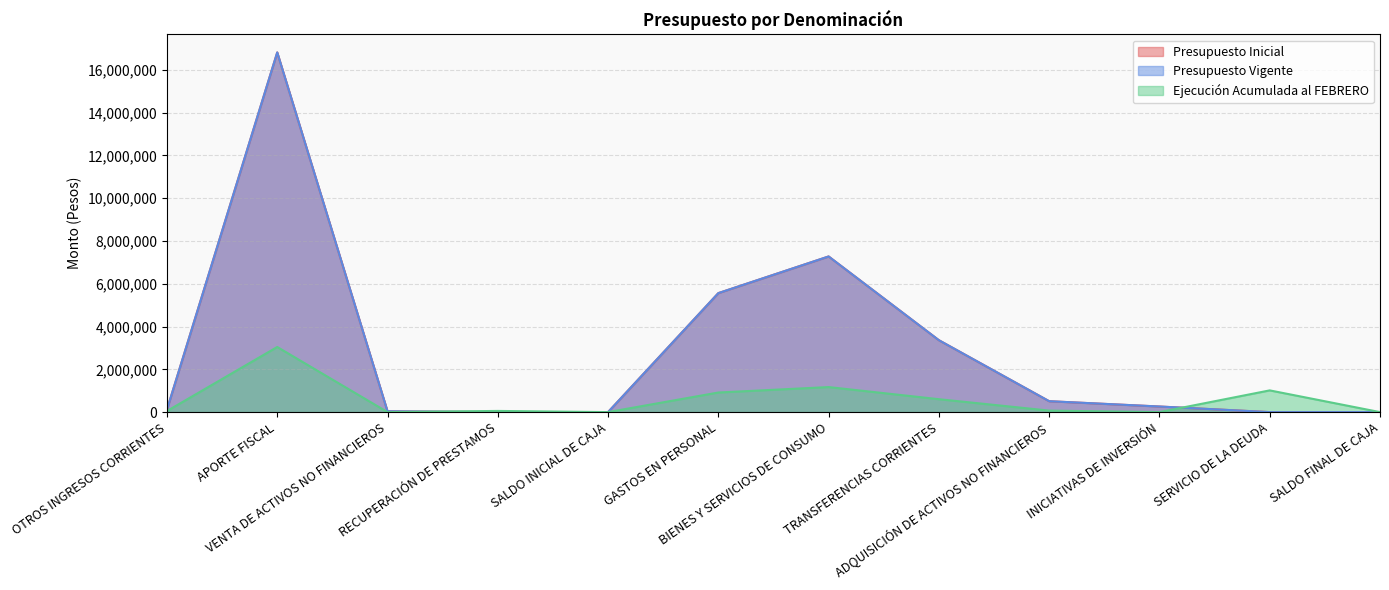

Reading right to left, extract all data points from this chart.

Presupuesto Inicial: SALDO FINAL DE CAJA=1000	SERVICIO DE LA DEUDA=0	INICIATIVAS DE INVERSIÓN=261620	ADQUISICIÓN DE ACTIVOS NO FINANCIEROS=509795	TRANSFERENCIAS CORRIENTES=3361228	BIENES Y SERVICIOS DE CONSUMO=7276514	GASTOS EN PERSONAL=5562997	SALDO INICIAL DE CAJA=1000	RECUPERACIÓN DE PRESTAMOS=0	VENTA DE ACTIVOS NO FINANCIEROS=38934	APORTE FISCAL=16815182	OTROS INGRESOS CORRIENTES=118038
Presupuesto Vigente: SALDO FINAL DE CAJA=1000	SERVICIO DE LA DEUDA=0	INICIATIVAS DE INVERSIÓN=261620	ADQUISICIÓN DE ACTIVOS NO FINANCIEROS=509795	TRANSFERENCIAS CORRIENTES=3361228	BIENES Y SERVICIOS DE CONSUMO=7276514	GASTOS EN PERSONAL=5562997	SALDO INICIAL DE CAJA=1000	RECUPERACIÓN DE PRESTAMOS=0	VENTA DE ACTIVOS NO FINANCIEROS=38934	APORTE FISCAL=16815182	OTROS INGRESOS CORRIENTES=118038
Ejecución Acumulada al FEBRERO: SALDO FINAL DE CAJA=0	SERVICIO DE LA DEUDA=1015667	INICIATIVAS DE INVERSIÓN=0	ADQUISICIÓN DE ACTIVOS NO FINANCIEROS=70307	TRANSFERENCIAS CORRIENTES=603404	BIENES Y SERVICIOS DE CONSUMO=1170613	GASTOS EN PERSONAL=915885	SALDO INICIAL DE CAJA=0	RECUPERACIÓN DE PRESTAMOS=55284	VENTA DE ACTIVOS NO FINANCIEROS=0	APORTE FISCAL=3044419	OTROS INGRESOS CORRIENTES=49353